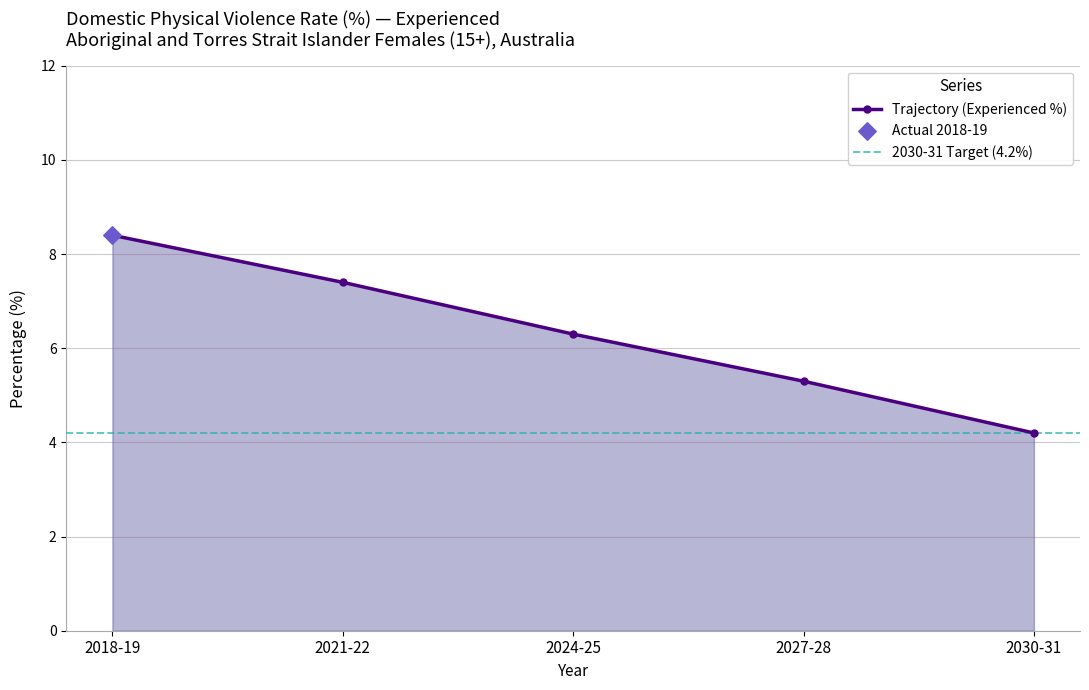

Is it true that Trajectory (Experienced %) equals 9.3 at 2027-28?

False